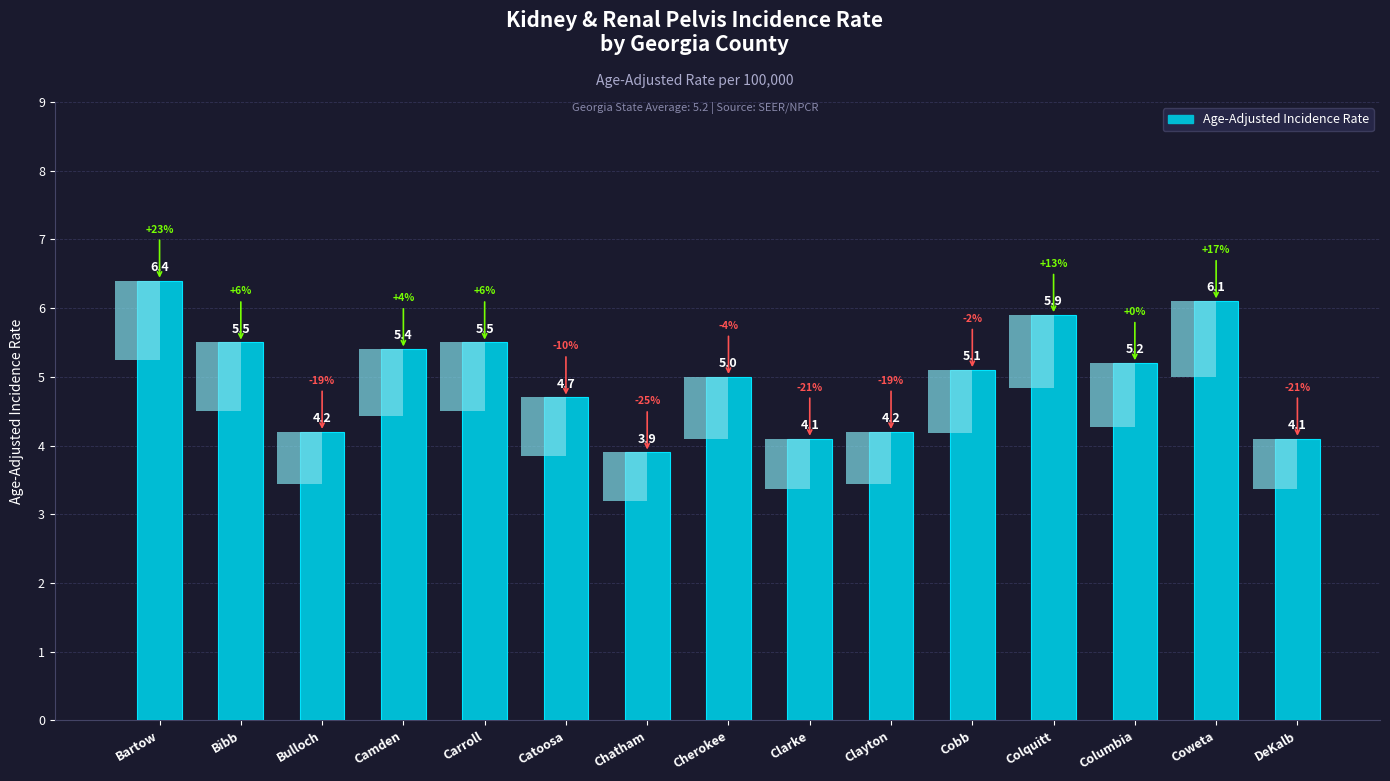

Reading left to right, extract all data points from this chart.

Bartow=6.4	Bibb=5.5	Bulloch=4.2	Camden=5.4	Carroll=5.5	Catoosa=4.7	Chatham=3.9	Cherokee=5.0	Clarke=4.1	Clayton=4.2	Cobb=5.1	Colquitt=5.9	Columbia=5.2	Coweta=6.1	DeKalb=4.1